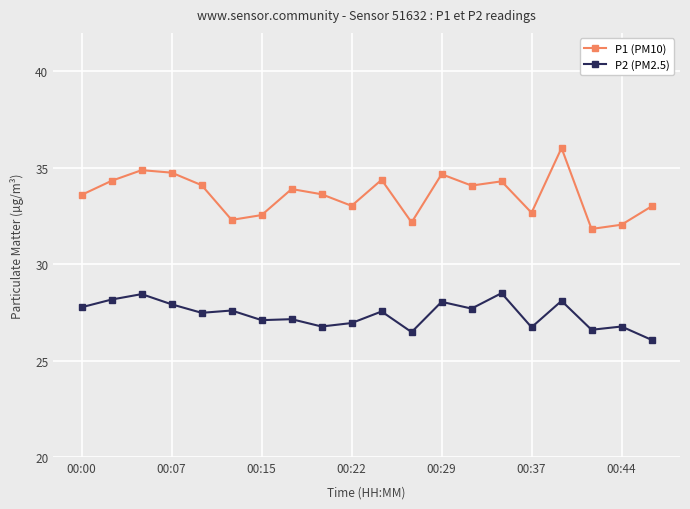

List the series in order of their peak value, highest first.

P1 (PM10), P2 (PM2.5)